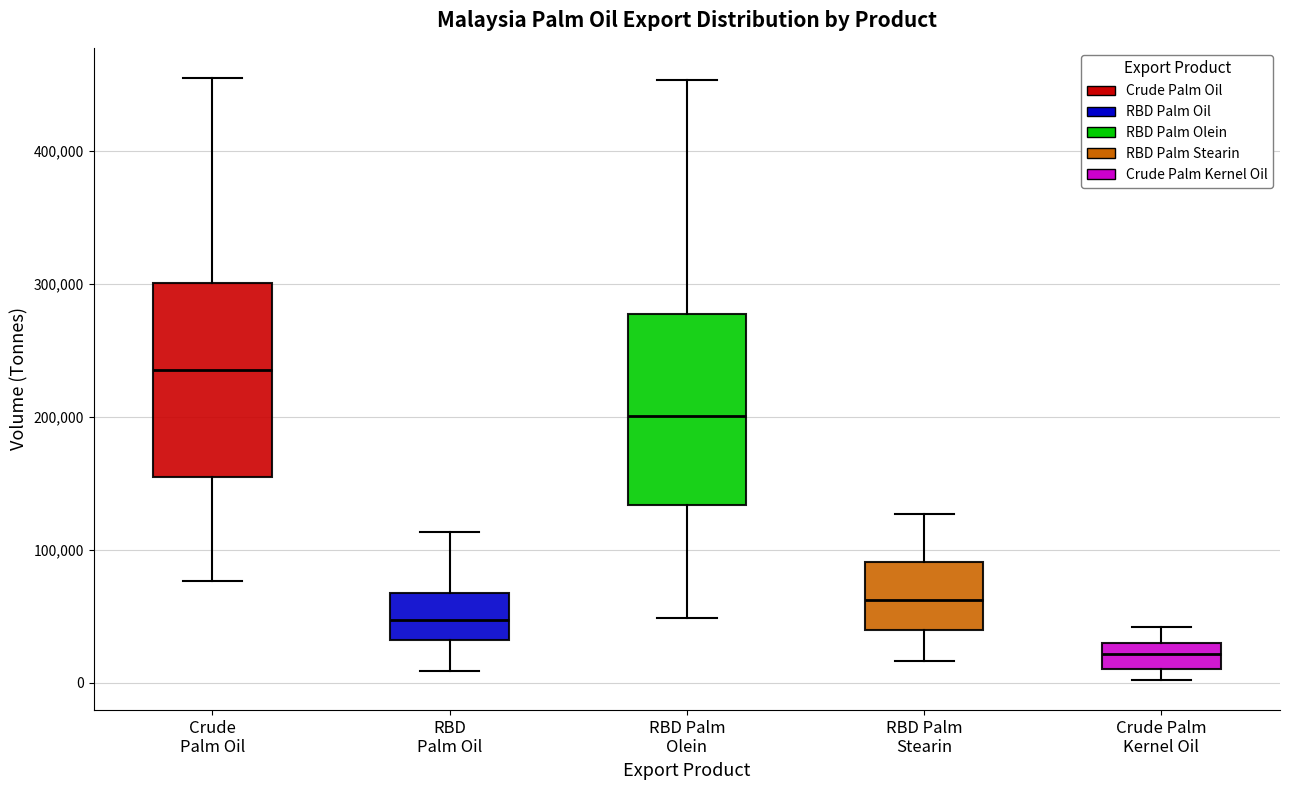

Reading left to right, transcribe this box plot: for each box, give where its median line is, the range the box spans, and where its two whiskers end, as read against the y-axis. The values are not printed on the chart, so give them approximately, as read against the axis.

Crude Palm Oil: median 230000, box 150000 to 300000, whiskers 80000 to 460000
RBD Palm Oil: median 50000, box 30000 to 70000, whiskers 10000 to 110000
RBD Palm Olein: median 200000, box 130000 to 280000, whiskers 50000 to 450000
RBD Palm Stearin: median 60000, box 40000 to 90000, whiskers 20000 to 130000
Crude Palm Kernel Oil: median 20000, box 10000 to 30000, whiskers 0 to 40000